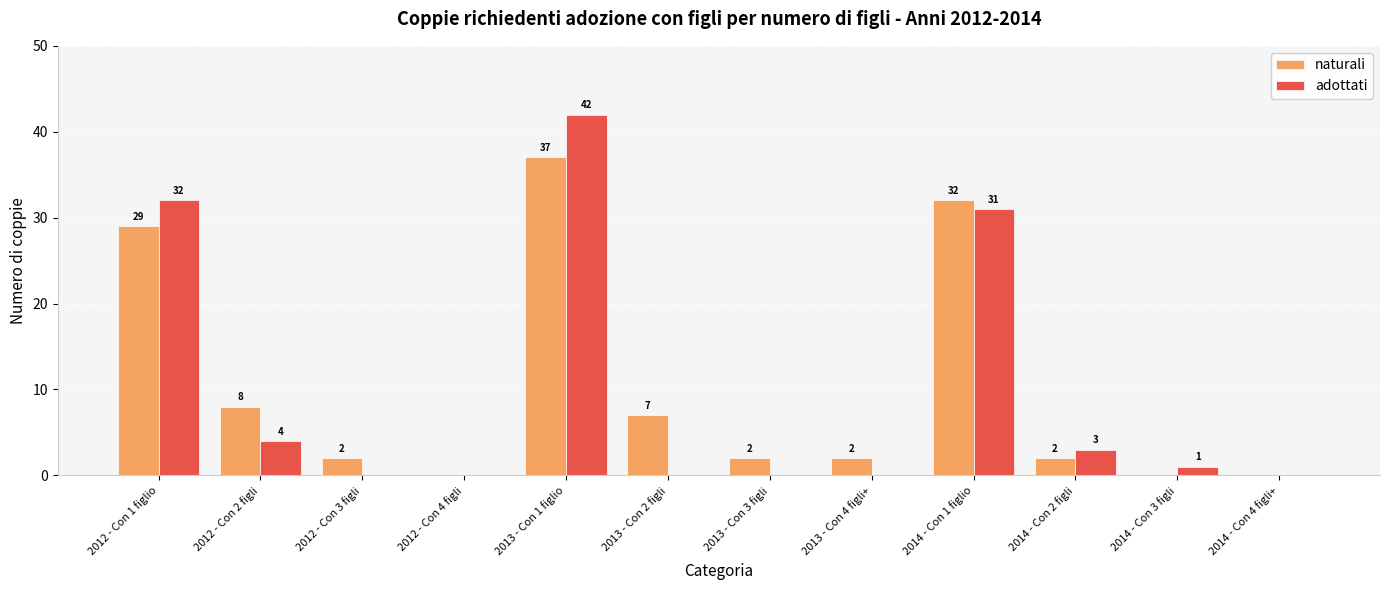

What are all the series names shown in the legend?

naturali, adottati